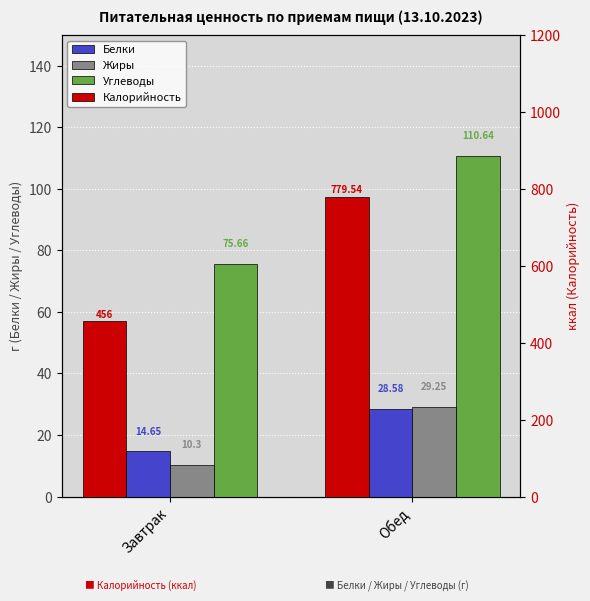

Which series has the largest total across all categories?

Калорийность